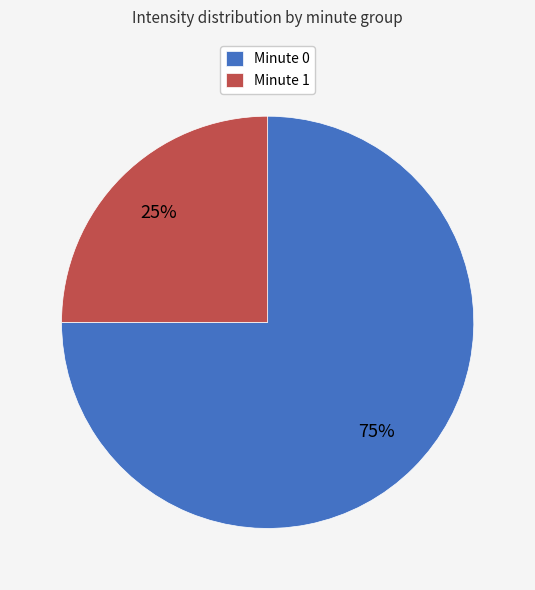

Does any single category account for the majority?

Yes